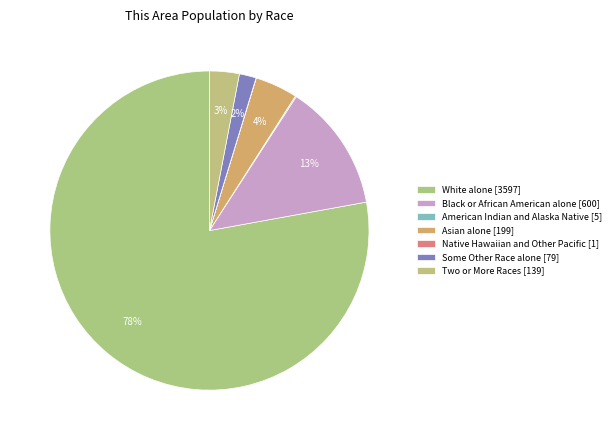

To the nearest percent, what percentage of the pie is Two or More Races?

3%